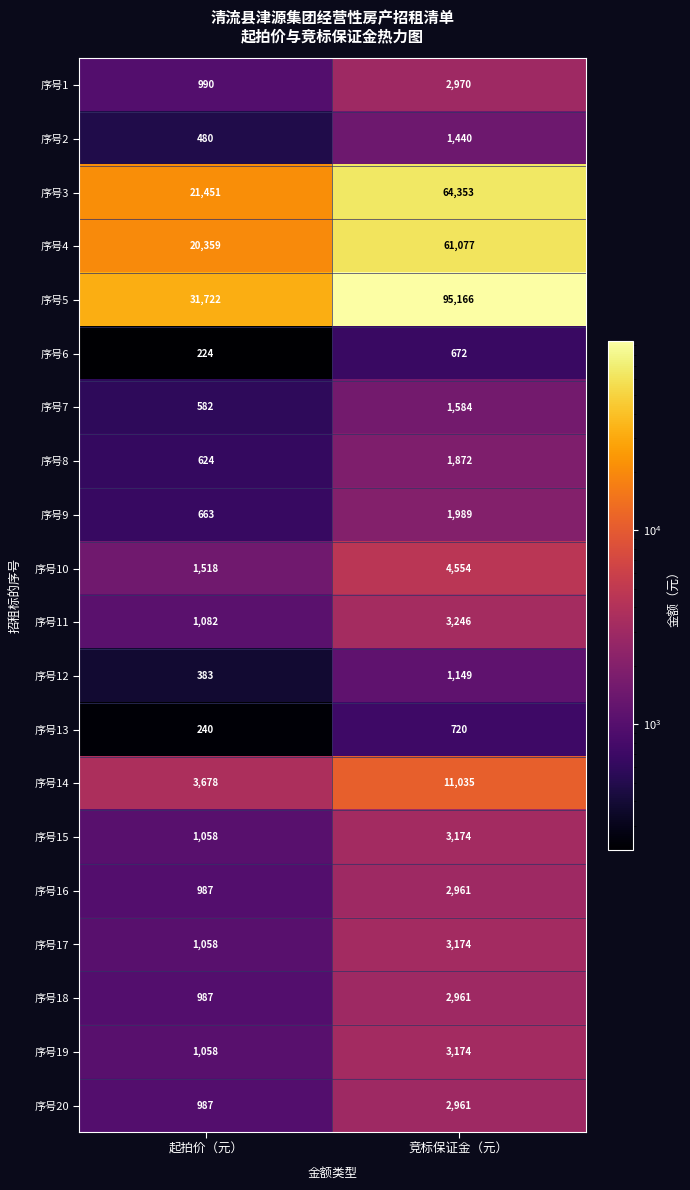

Which series changed the most between 起拍价（元） and 竞标保证金（元）?

序号5